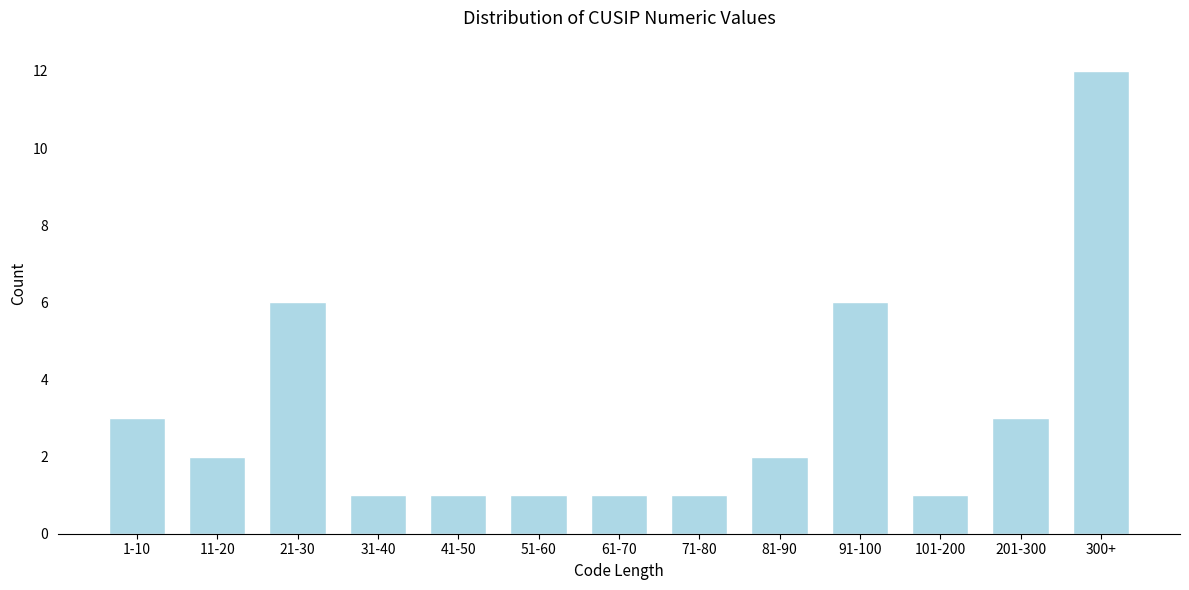

Reading right to left, transcribe all the data shown in this chart.

300+=12	201-300=3	101-200=1	91-100=6	81-90=2	71-80=1	61-70=1	51-60=1	41-50=1	31-40=1	21-30=6	11-20=2	1-10=3